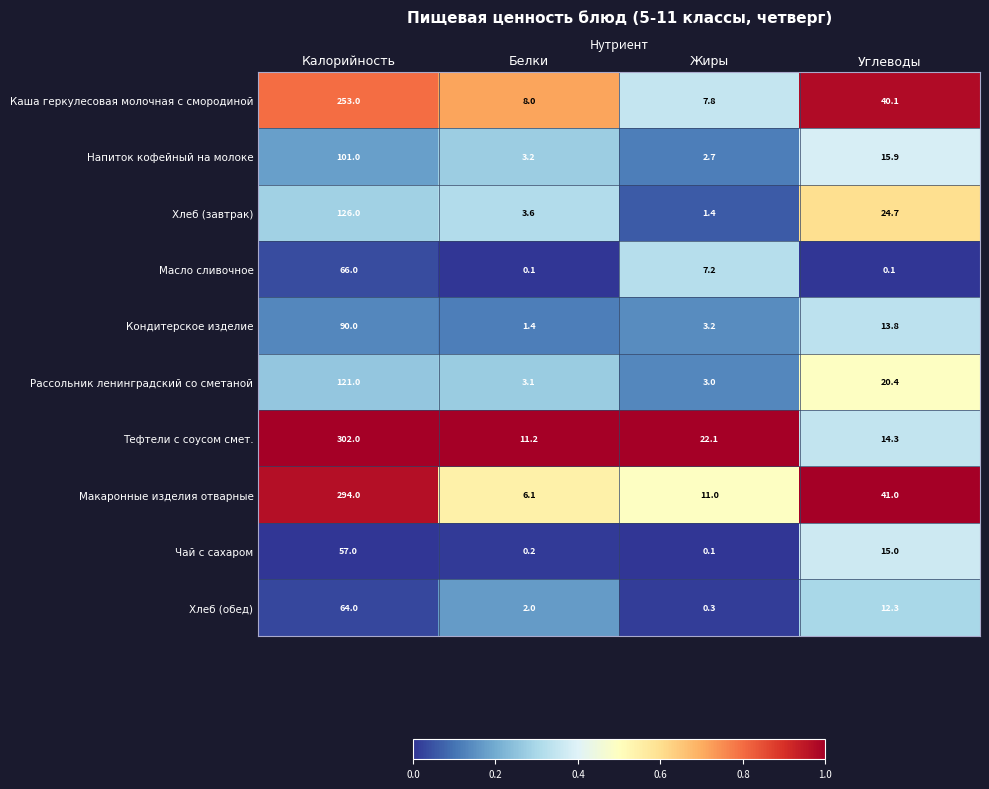

How many data points does each series have?

4